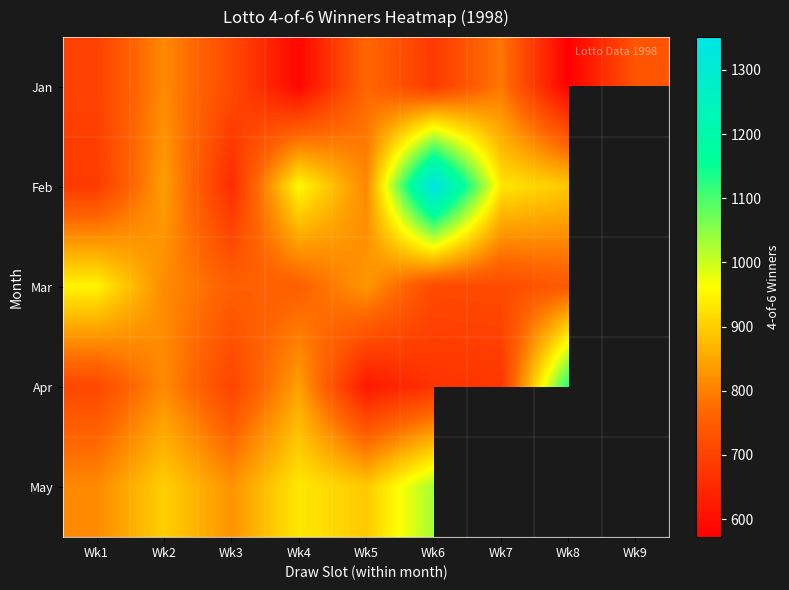

Which has a higher value, Wk8 or Wk7?

Wk7